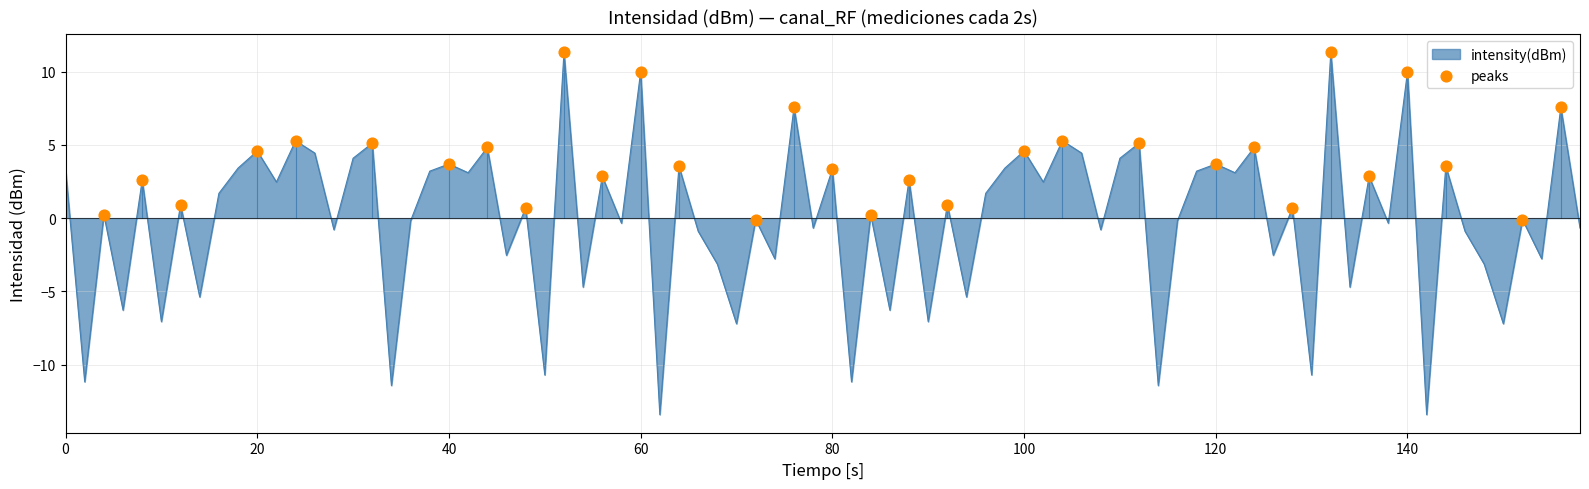

What is the highest value of the intensity(dBm) series?

11.3